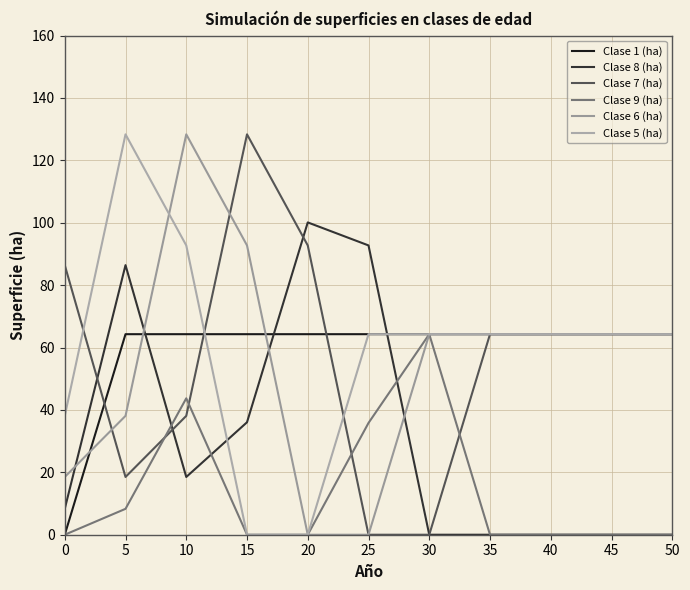

How many intersections are there between Clase 7 (ha) and Clase 9 (ha)?

4